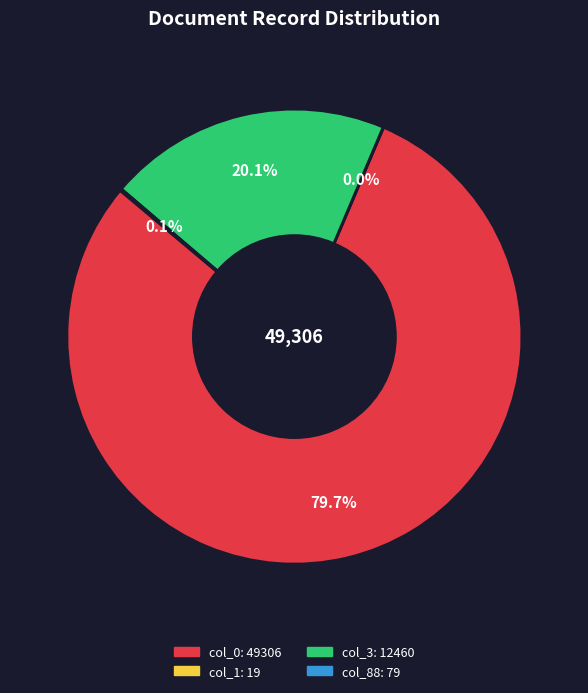

What is the largest slice in the pie chart?

col_0: 49306